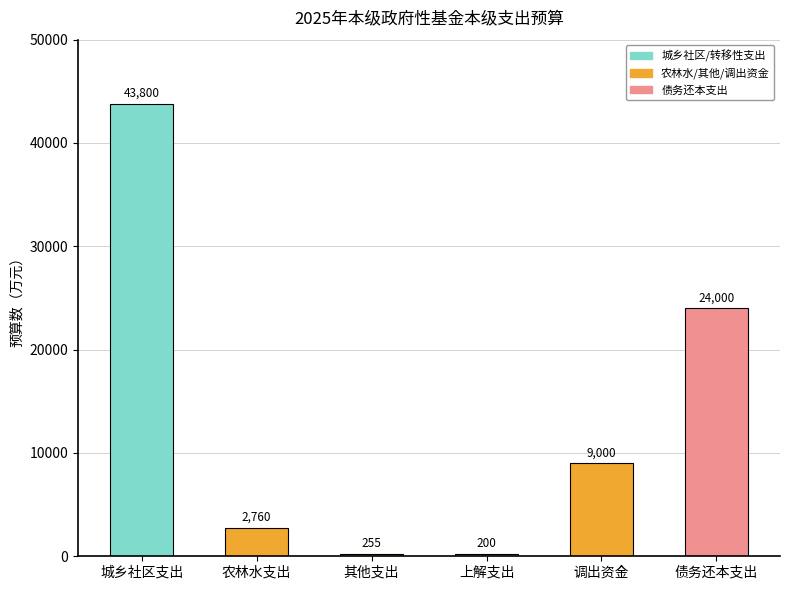

Rank the categories by value from lowest to highest.

上解支出, 其他支出, 农林水支出, 调出资金, 债务还本支出, 城乡社区支出